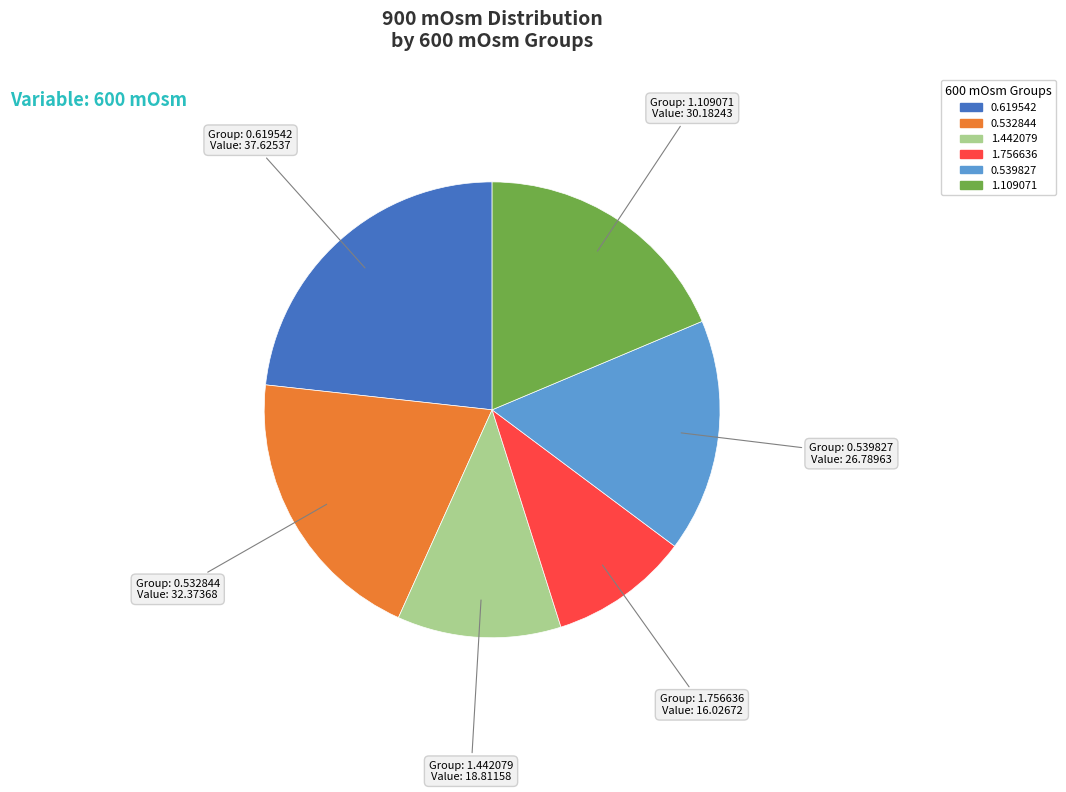

Which category has the smallest portion of the pie?

1.756636